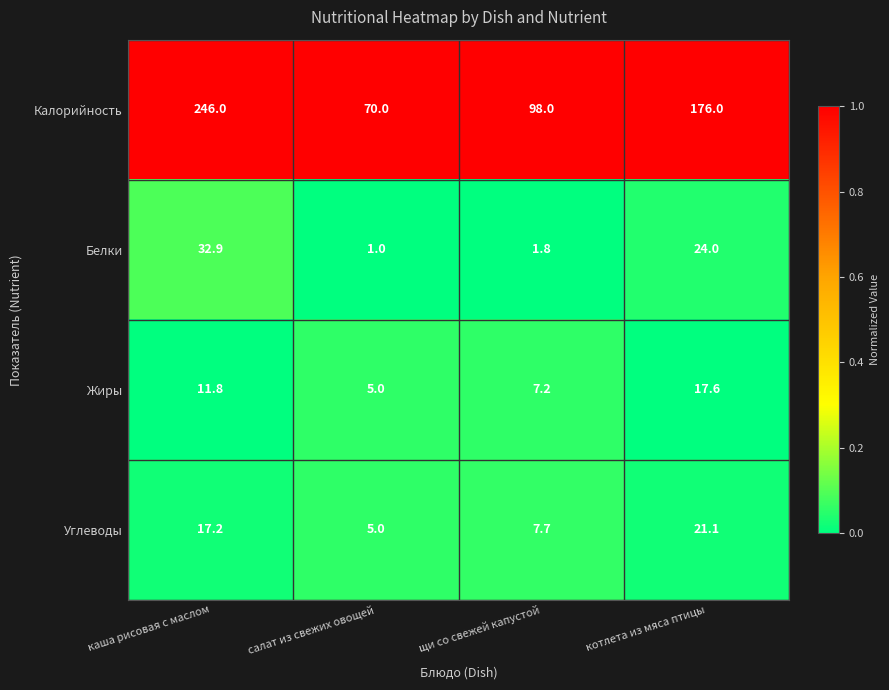

True or false: Жиры has a value of 7.2 at щи со свежей капустой.

True